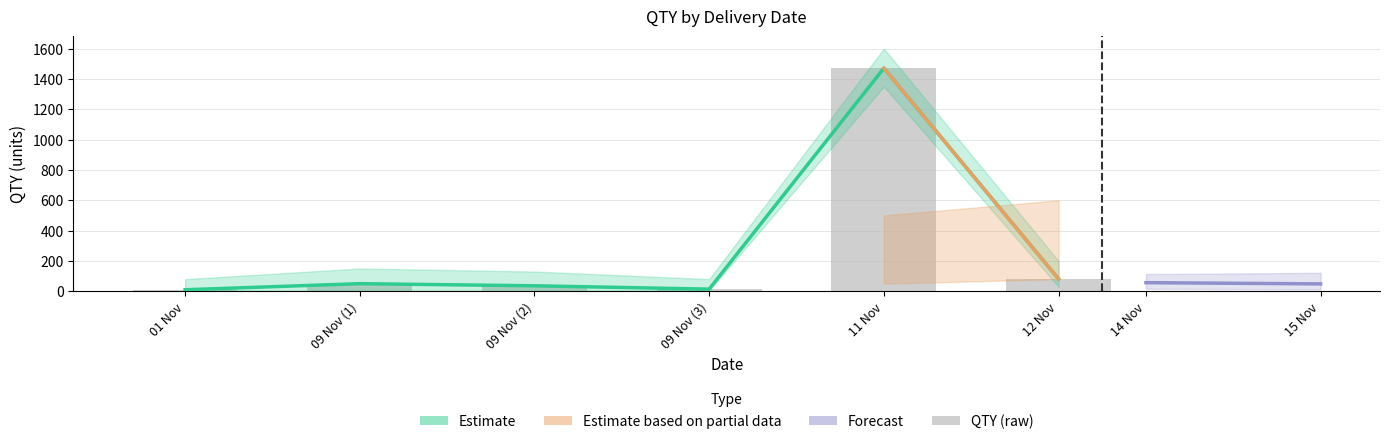

True or false: the data shows 50 at 09 Nov (1).

True